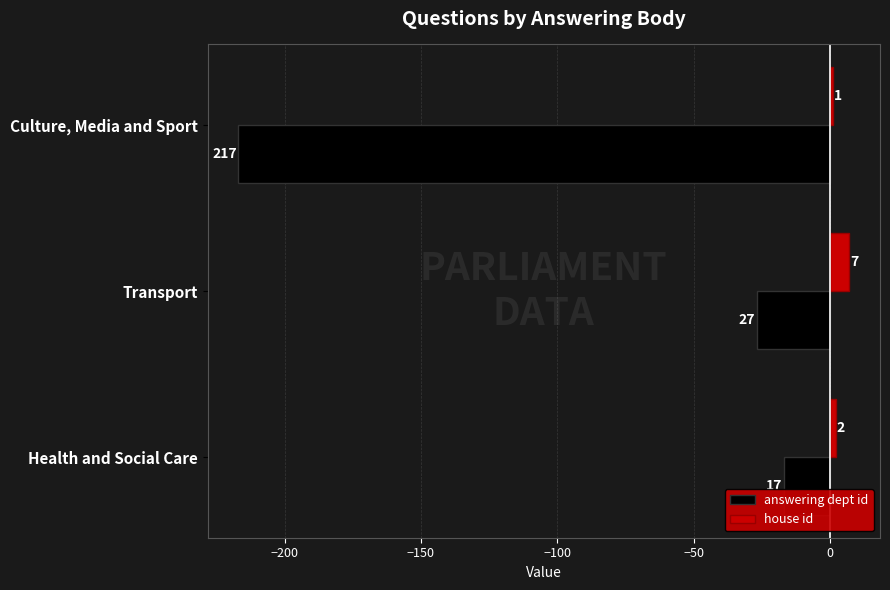

What is the difference between the maximum and minimum values in the answering dept id series?

200